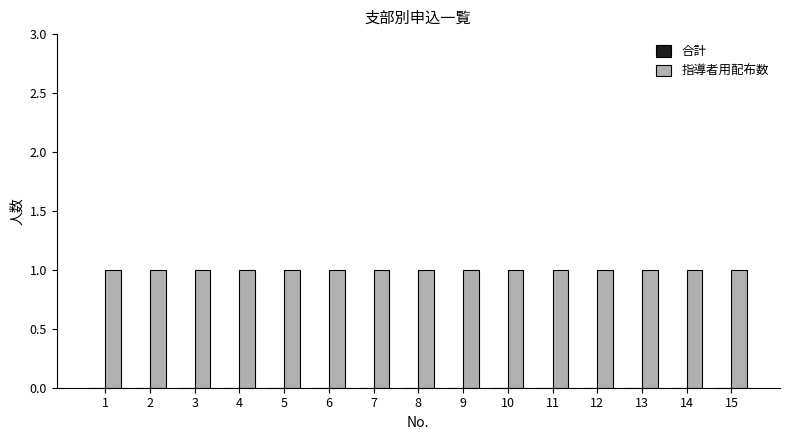

Reading right to left, what are all the values shown in this chart?

合計: 15=0	14=0	13=0	12=0	11=0	10=0	9=0	8=0	7=0	6=0	5=0	4=0	3=0	2=0	1=0
指導者用配布数: 15=1	14=1	13=1	12=1	11=1	10=1	9=1	8=1	7=1	6=1	5=1	4=1	3=1	2=1	1=1